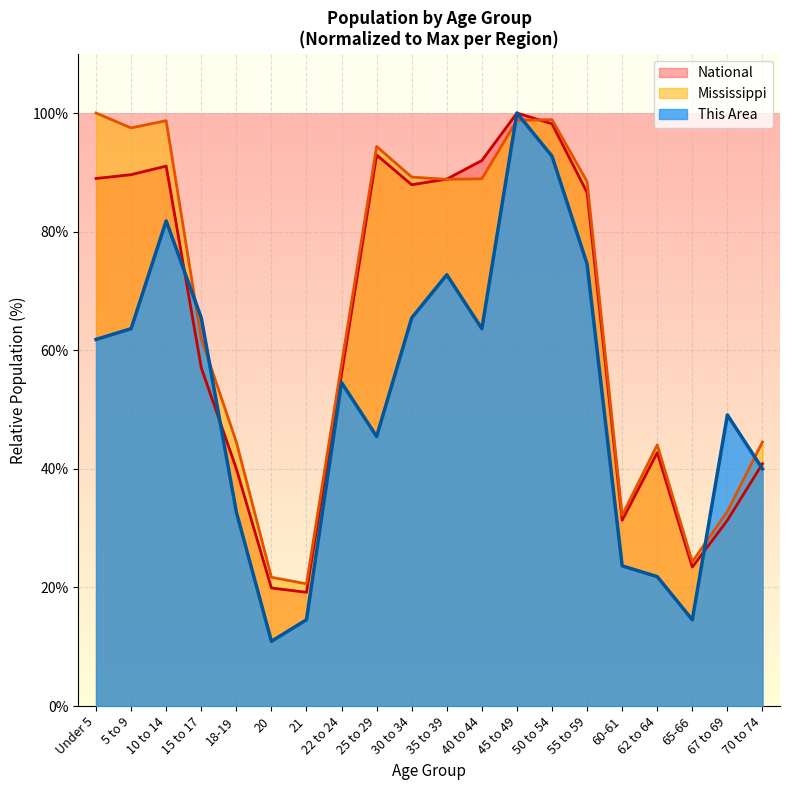

What is the difference between the highest and lowest values at 5 to 9?

33.9